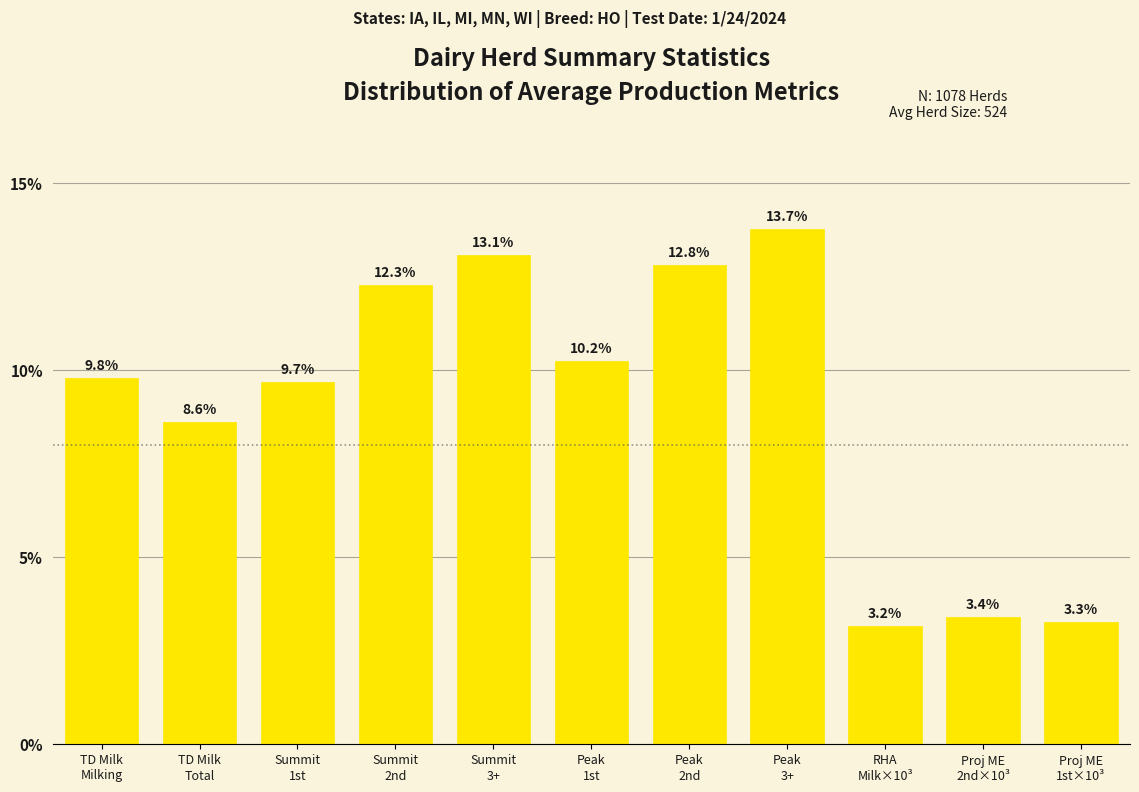

Reading left to right, what are all the values shown in this chart?

9.8	8.6	9.7	12.3	13.1	10.2	12.8	13.7	3.2	3.4	3.3